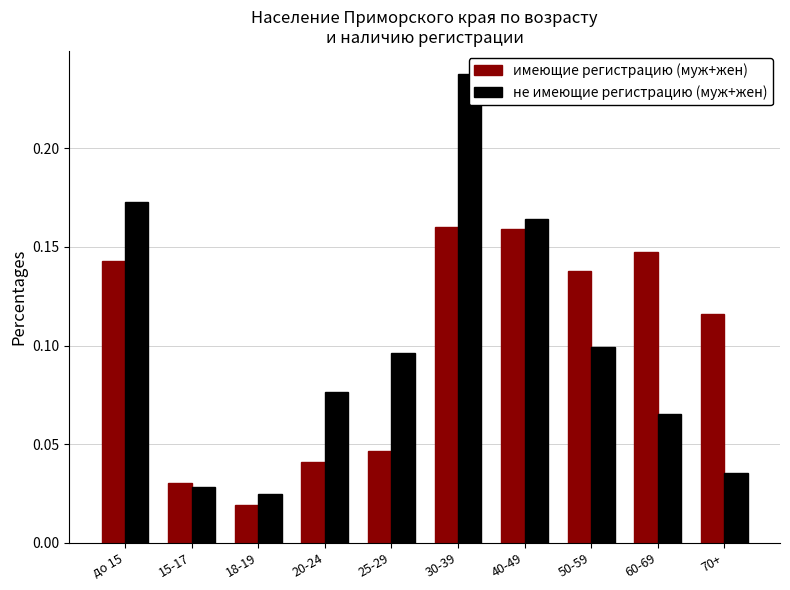

Does the chart contain any negative values?

No